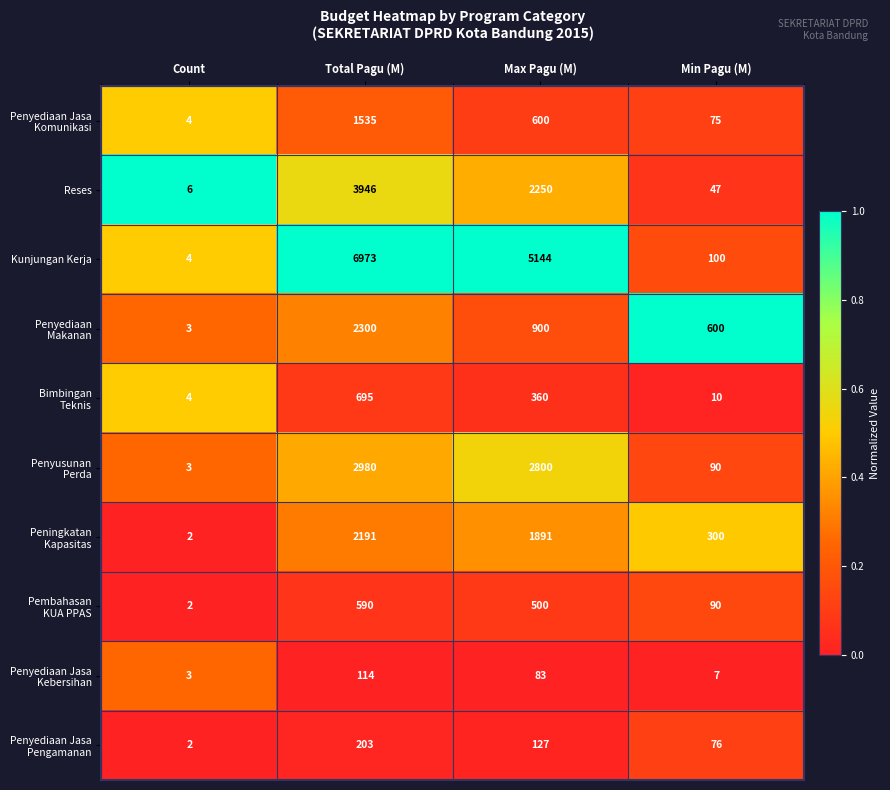

Which series has the widest spread of values?

Kunjungan Kerja